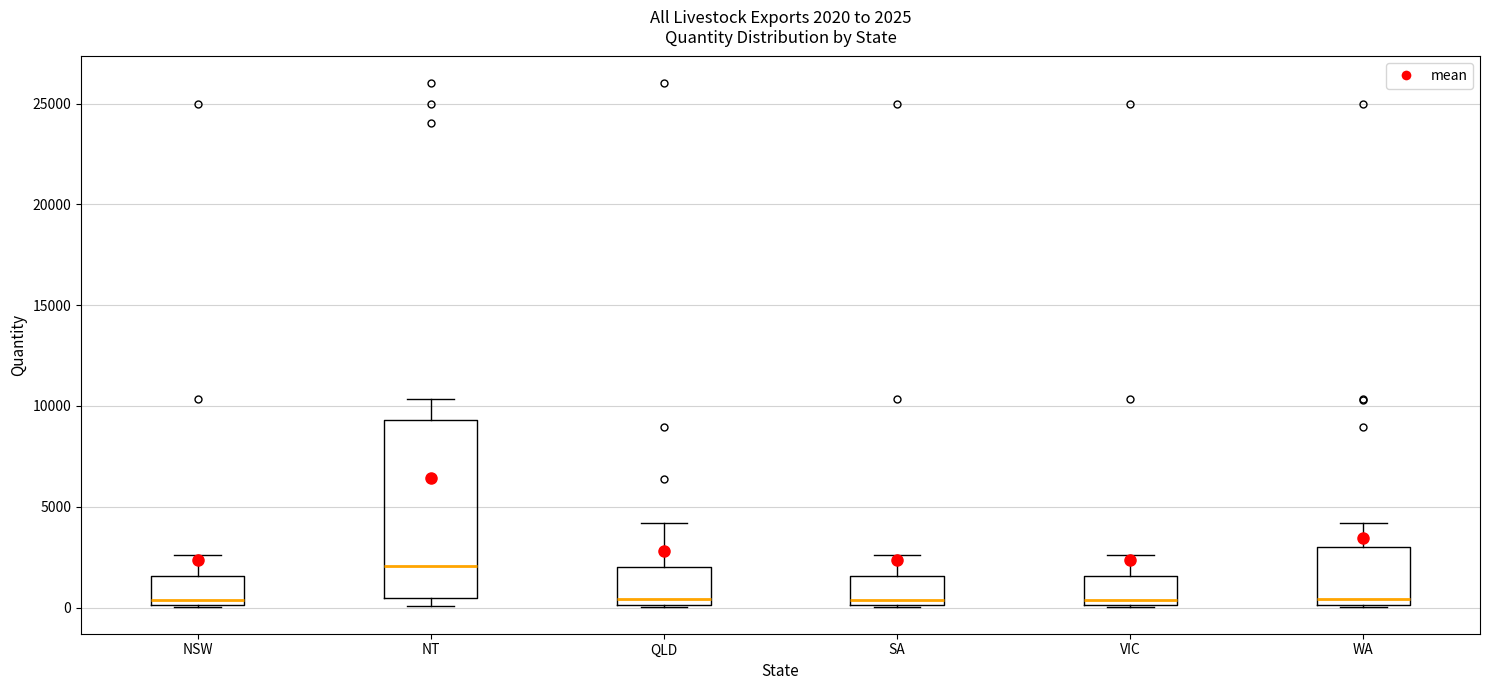

Which box is the tallest, from its lower edge to its upper edge?

NT